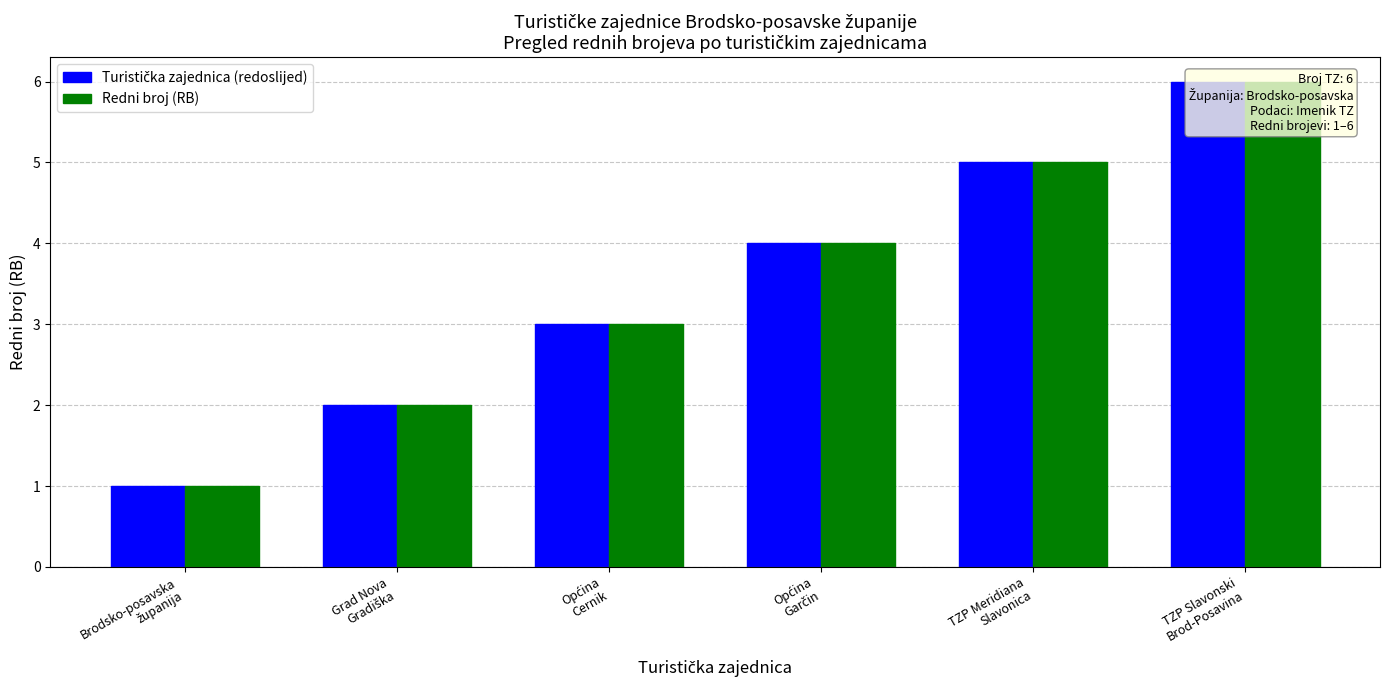

What are all the series names shown in the legend?

Turistička zajednica (redoslijed), Redni broj (RB)